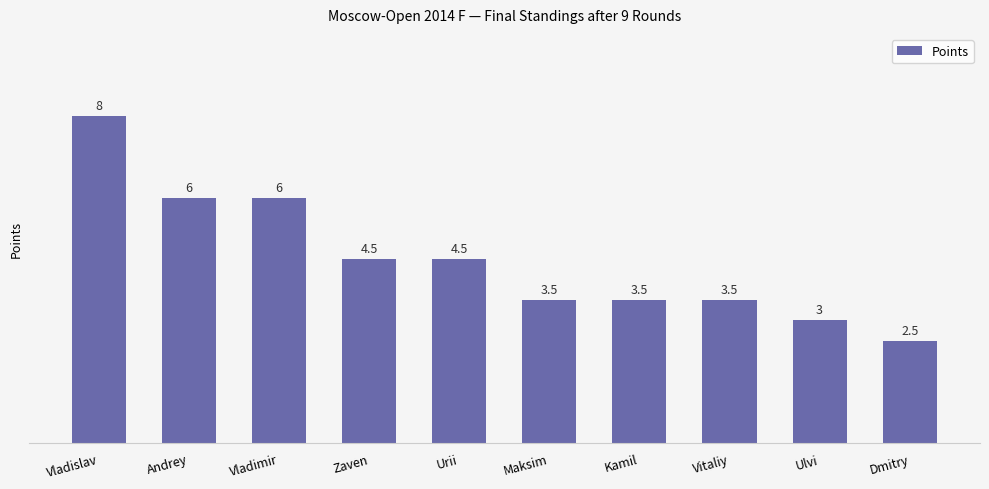

What is the difference between the maximum and second lowest values?

5.0